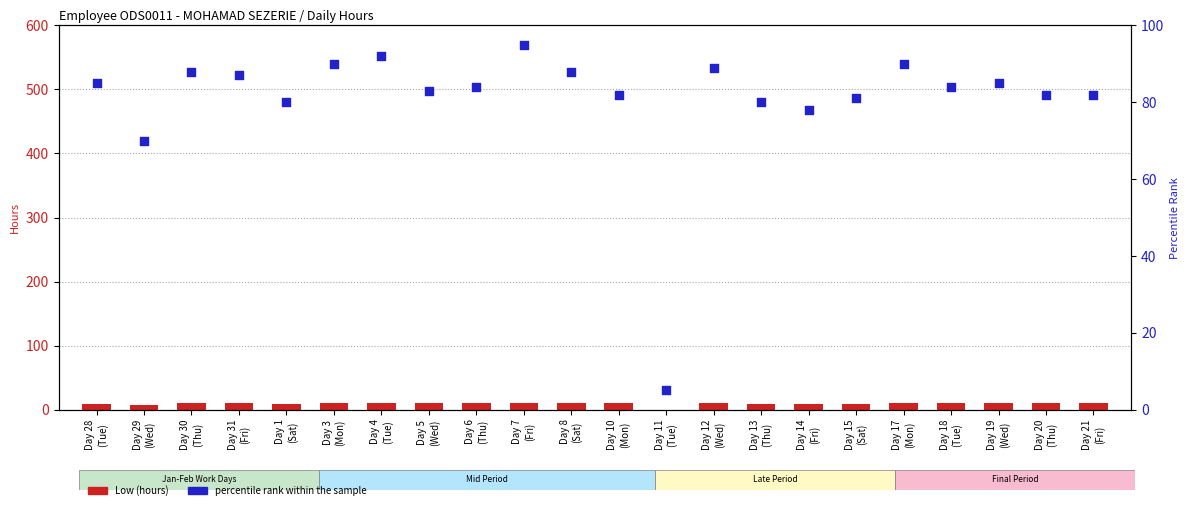

At how many categories does at least one series exceed 64?

21